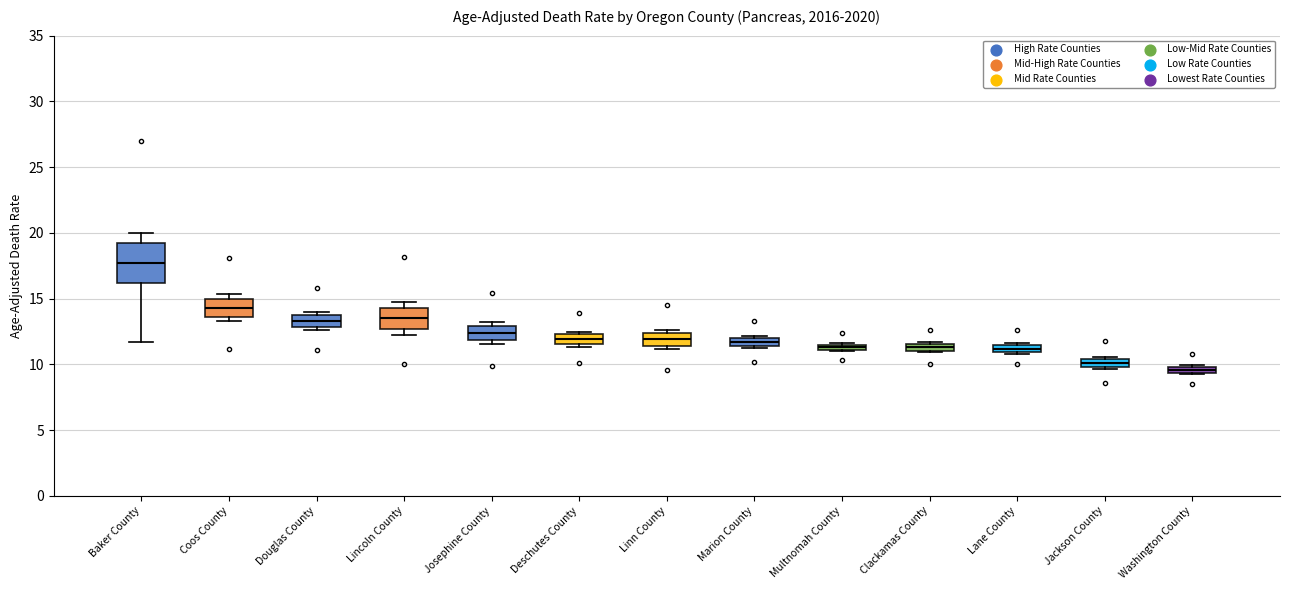

Comparing the boxes themselves (not the whiskers), which one is the tallest?

Baker County